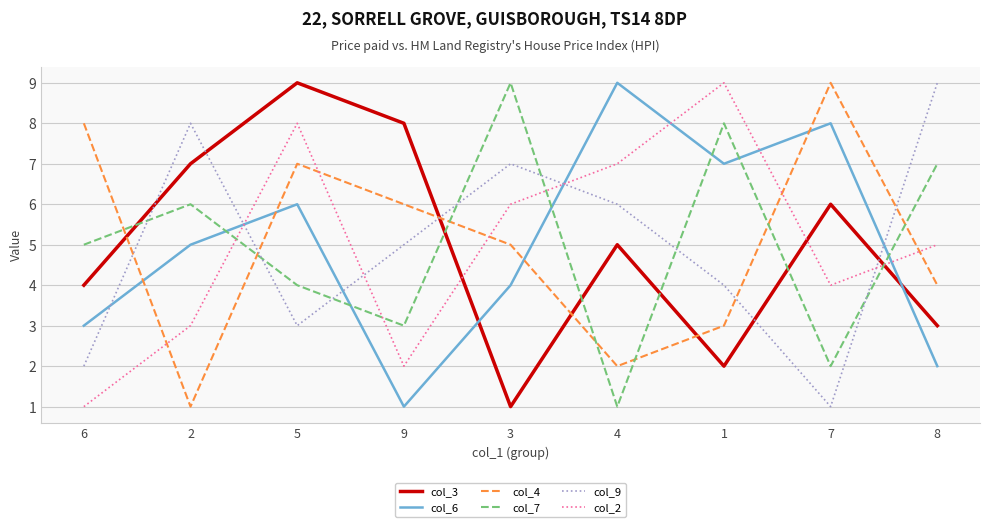

True or false: col_4 has a value of 4 at 7.

False